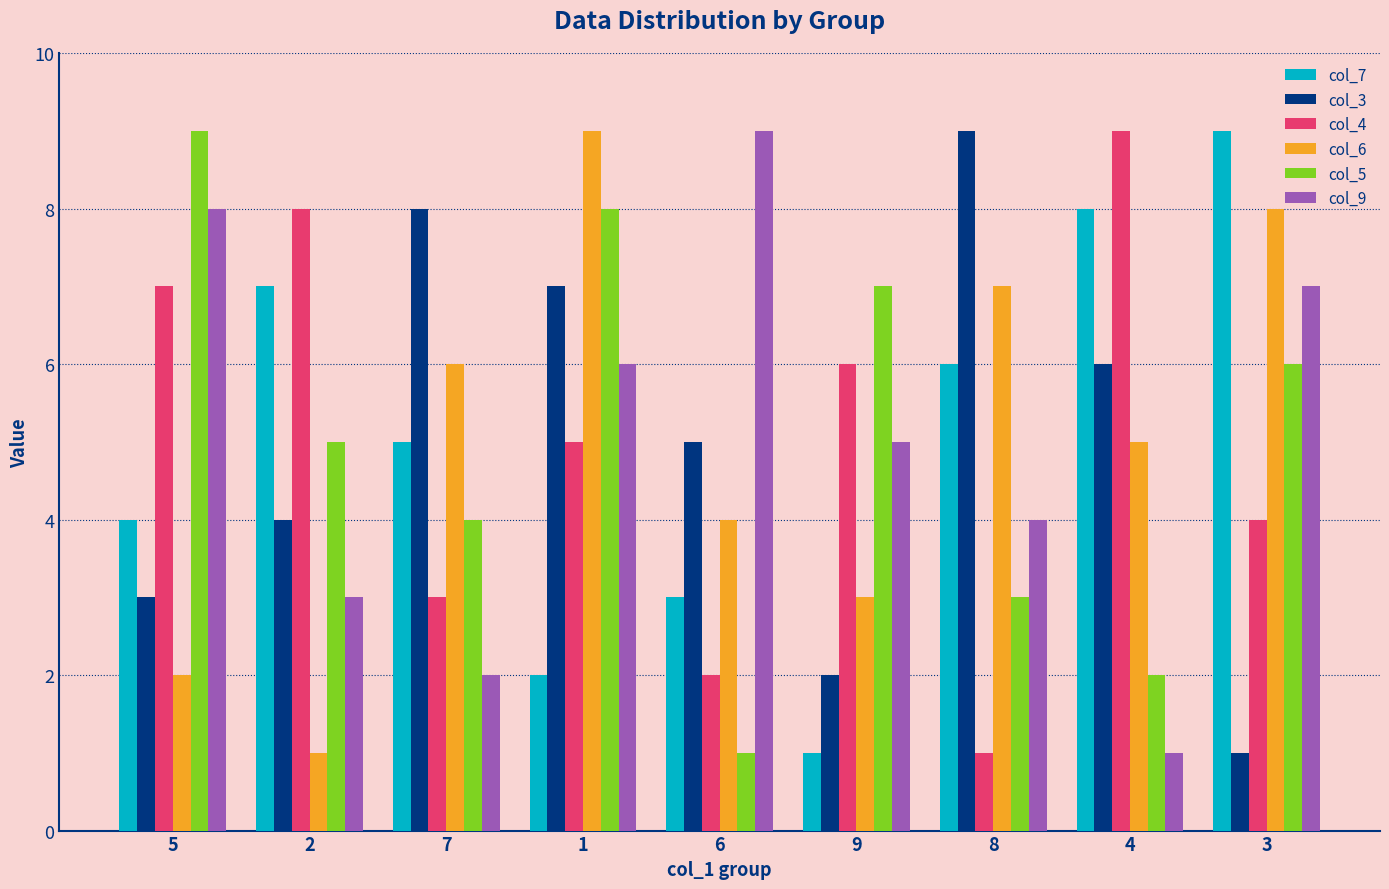

Rank the categories by col_5 value from lowest to highest.

6, 4, 8, 7, 2, 3, 9, 1, 5